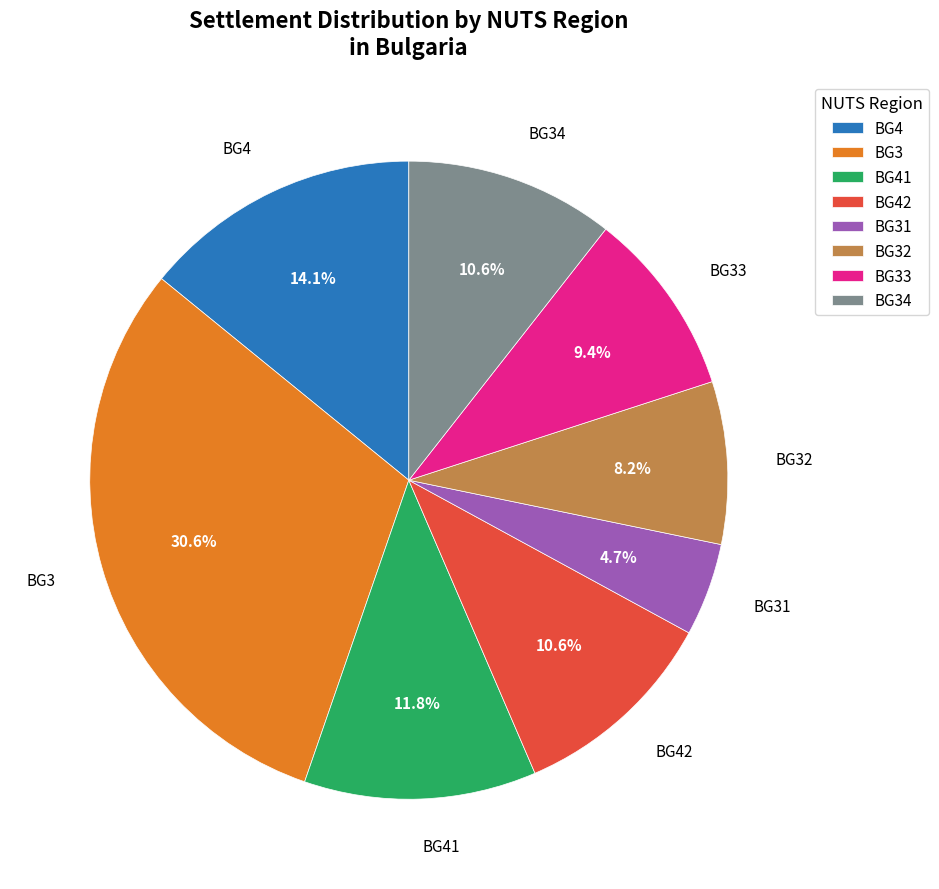

How many slices are in this pie chart?

8